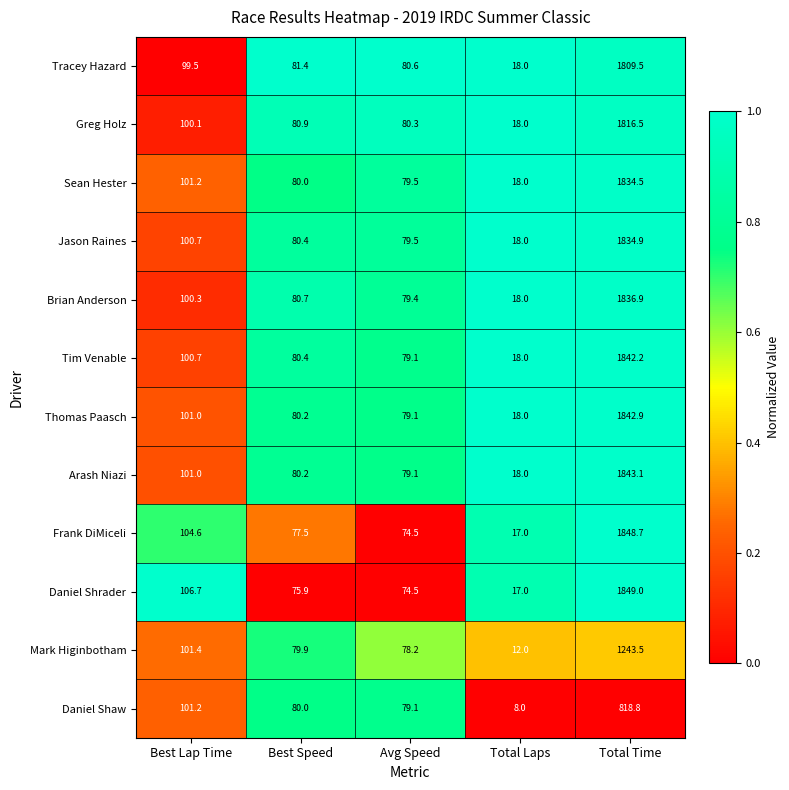

What is the greatest value displayed?

1849.0